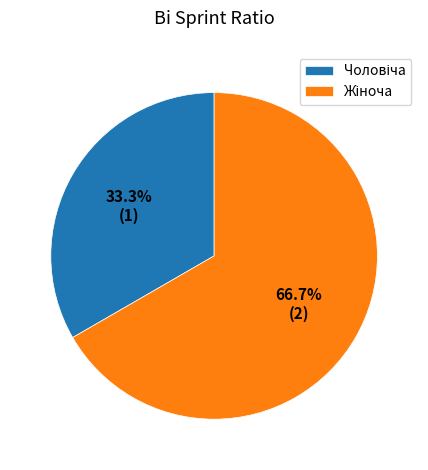

Does any single category account for the majority?

Yes